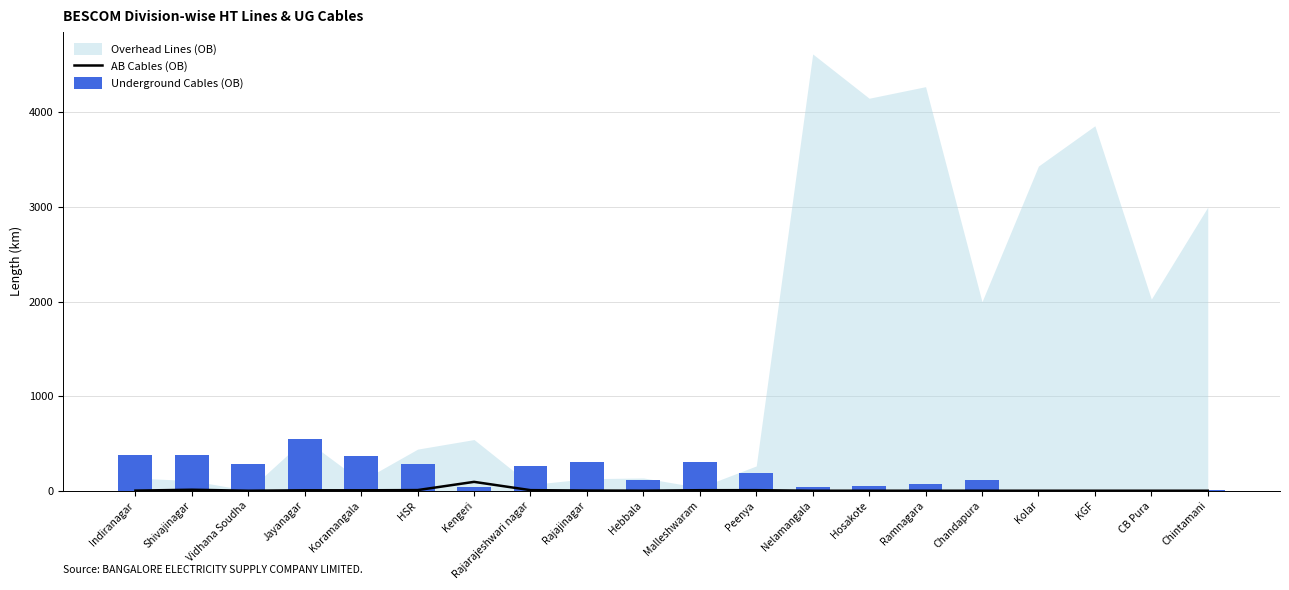

Is it true that Underground Cables (OB) equals 375.0 at Indiranagar?

True